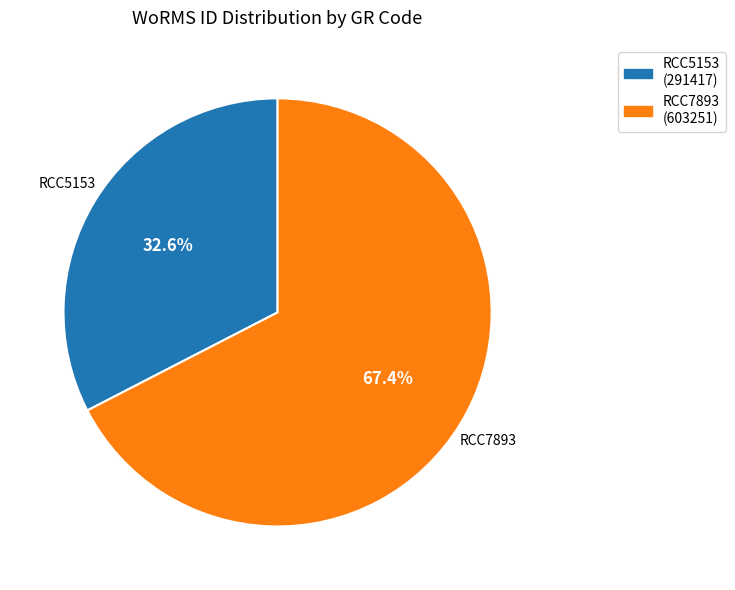

What is the ratio of the value at RCC7893 to the value at RCC5153?

2.1